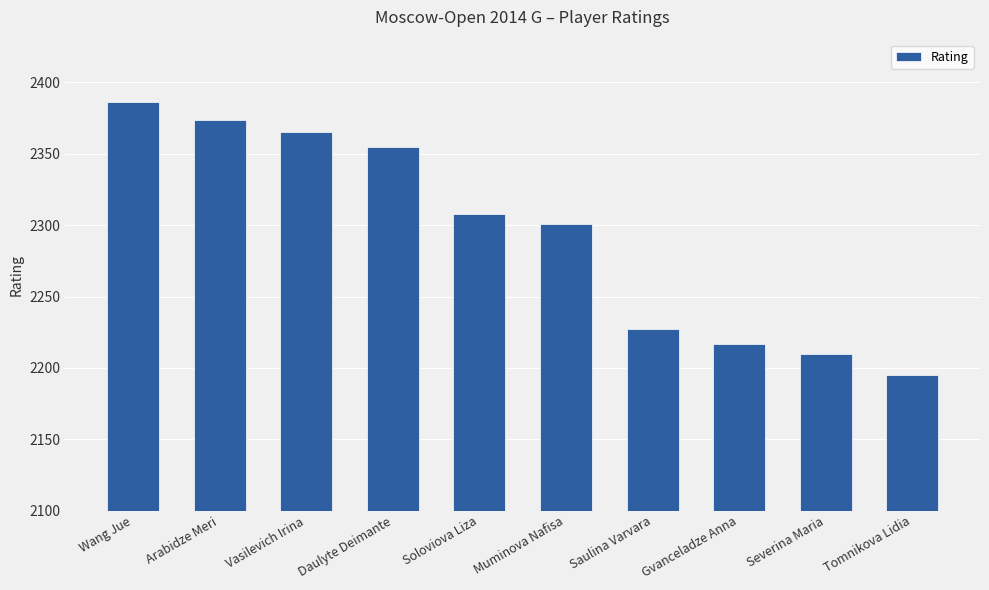

What is the sum of all values?

22938